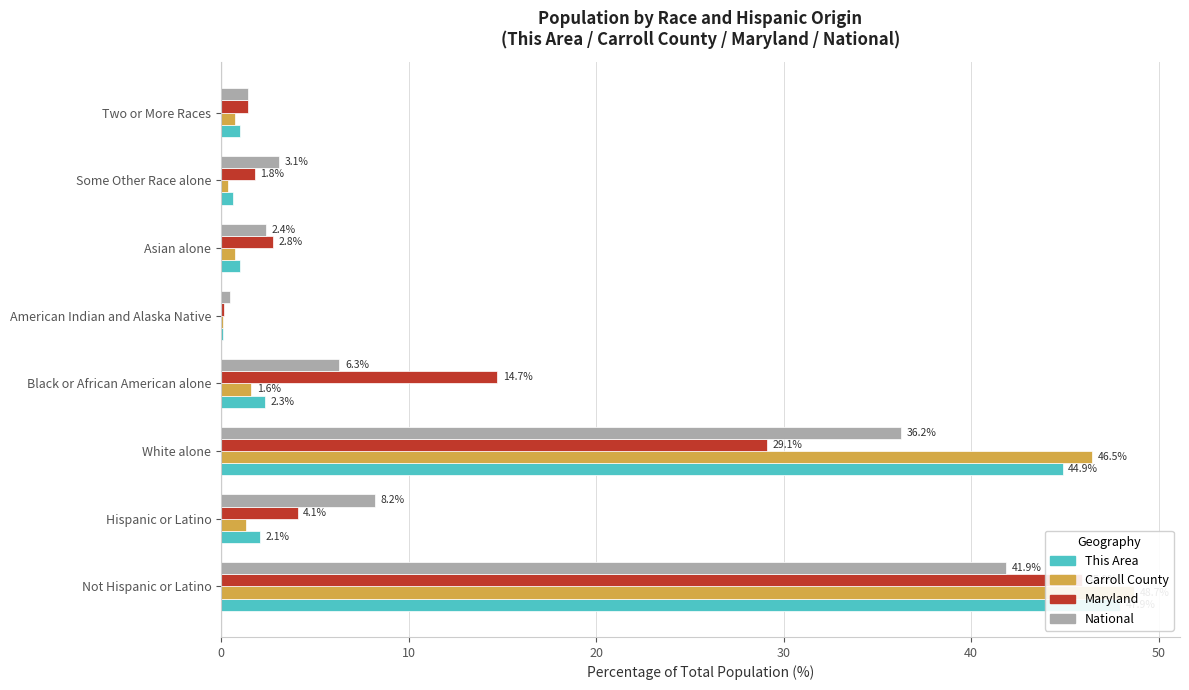

How many groups of bars are there?

8